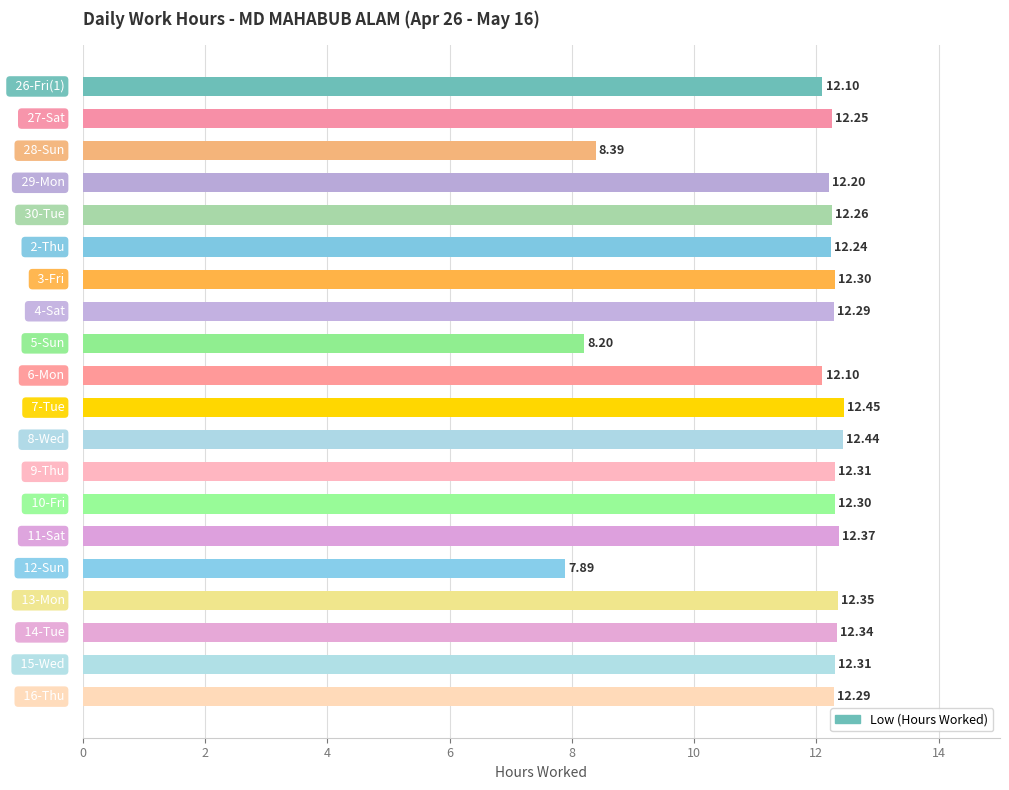

What is the average value?

11.7